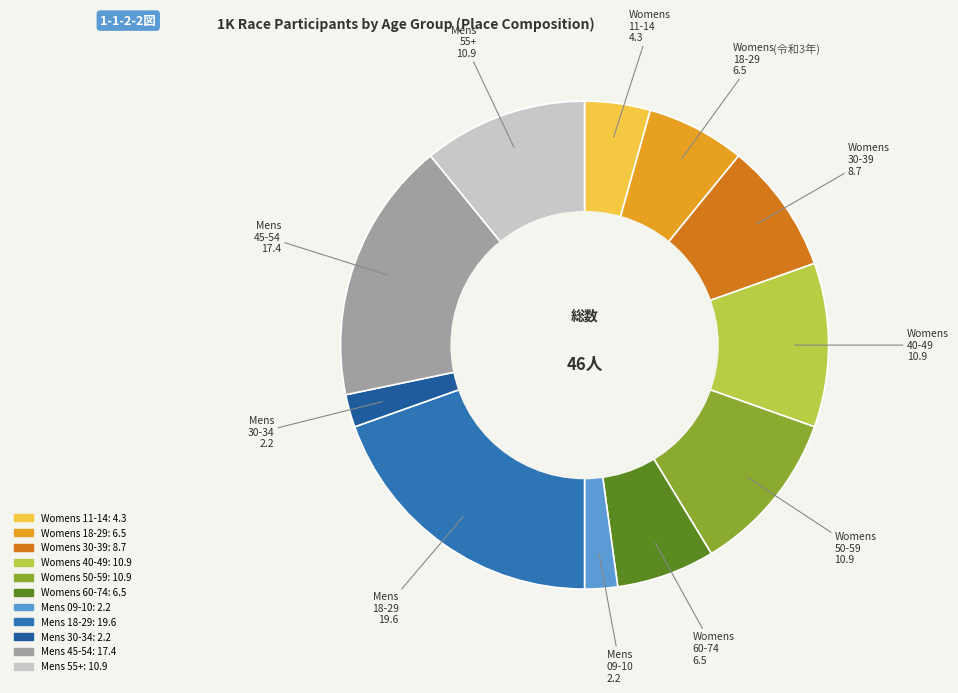

How many slices are in this pie chart?

11